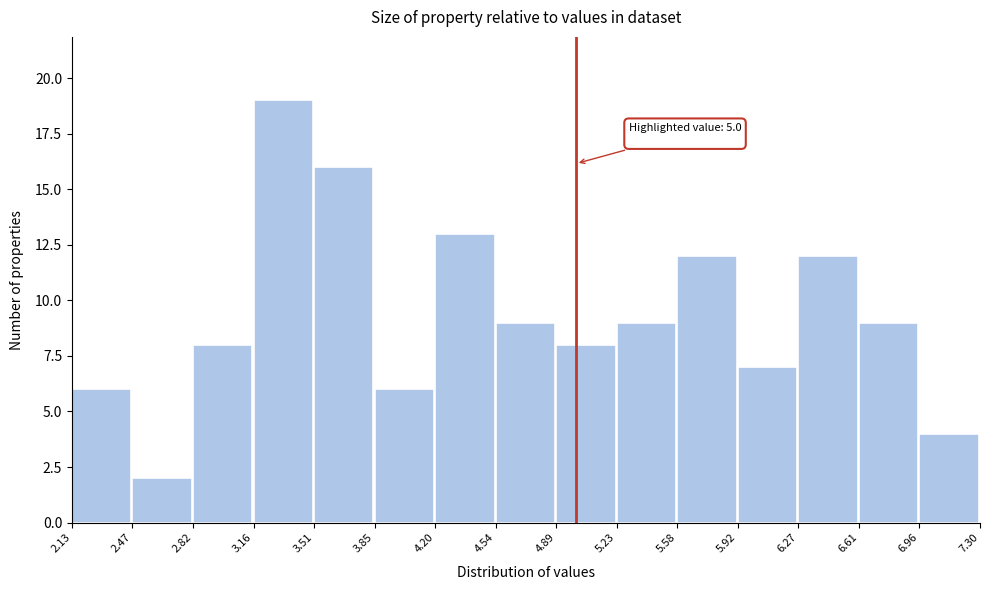

Over which range of the x-axis is the bar tallest?

3.16 to 3.51